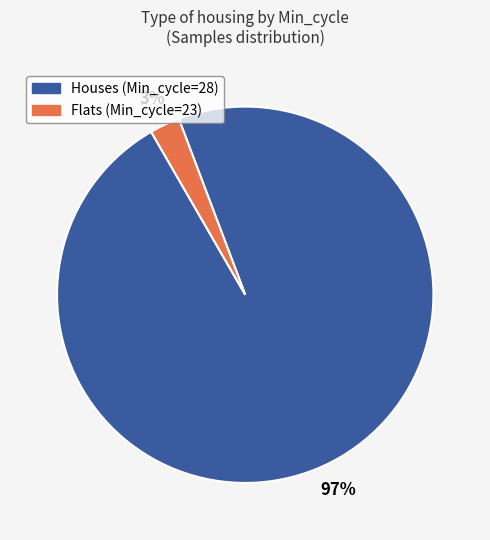

What percentage is the Flats (Min_cycle=23) slice, to the nearest percent?

3%